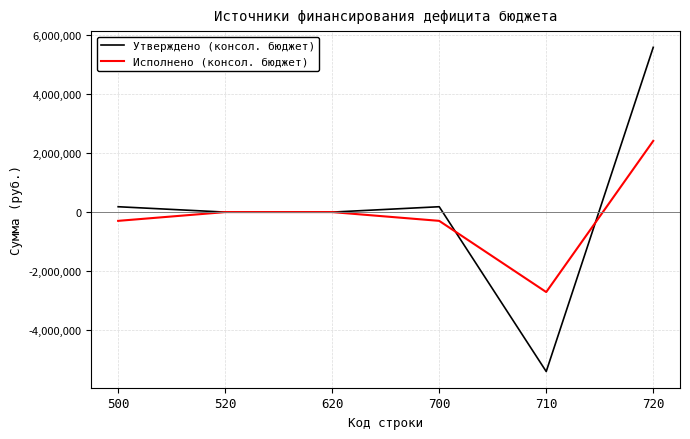

Is the value of Исполнено (консол. бюджет) at 520 greater than the value of Утверждено (консол. бюджет) at 710?

Yes